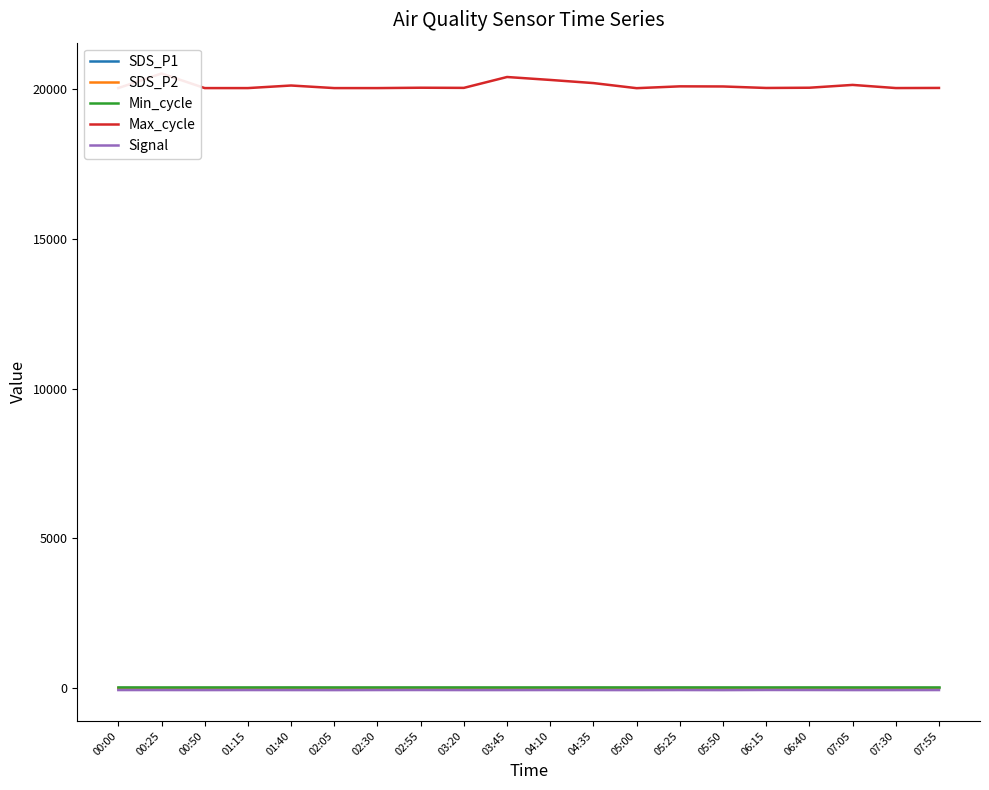

What are all the series names shown in the legend?

SDS_P1, SDS_P2, Min_cycle, Max_cycle, Signal